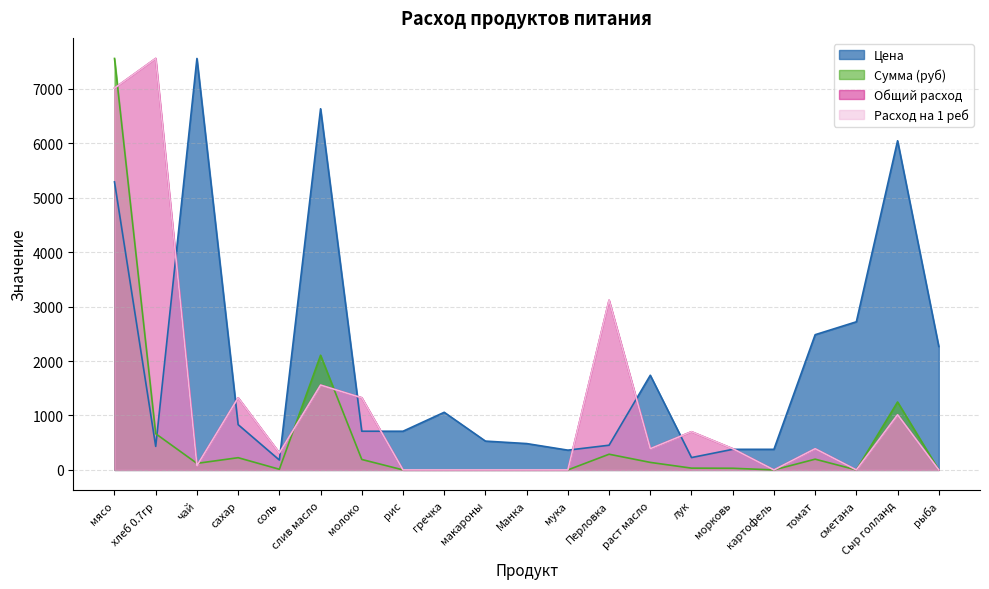

What is the difference between the maximum and minimum values in the Общий расход series?

7560.0